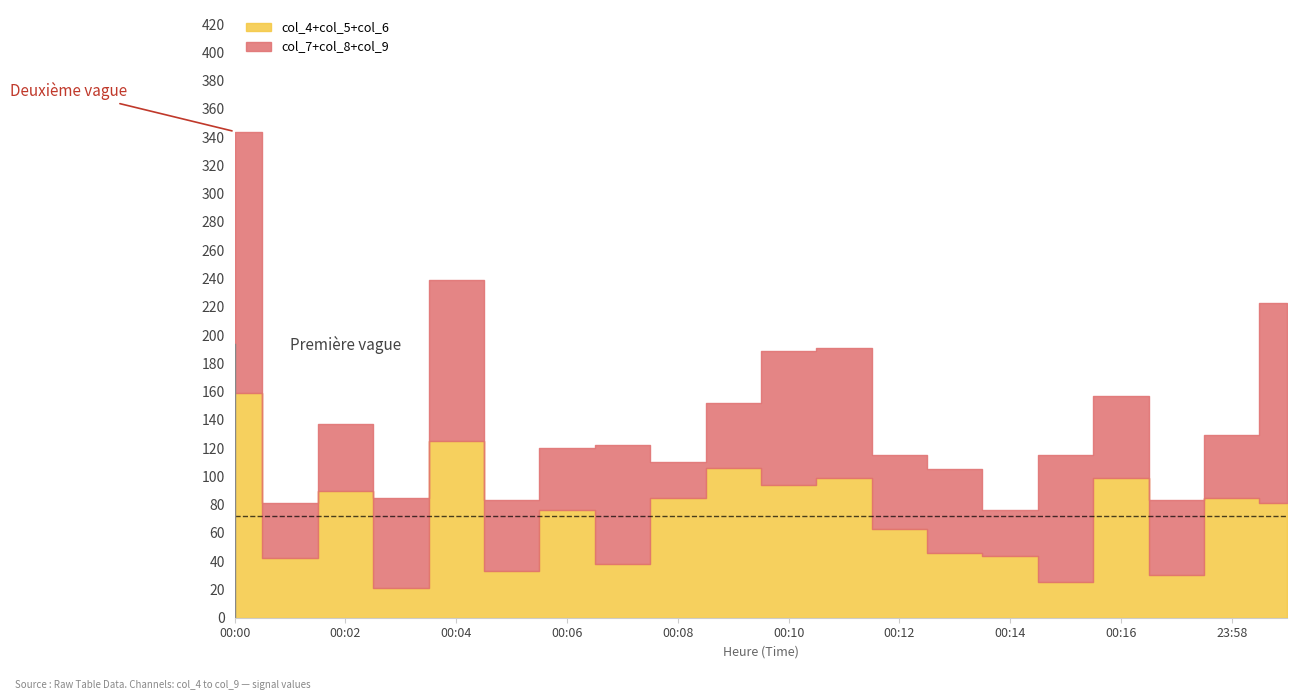

What position from the right is 00:00?

20